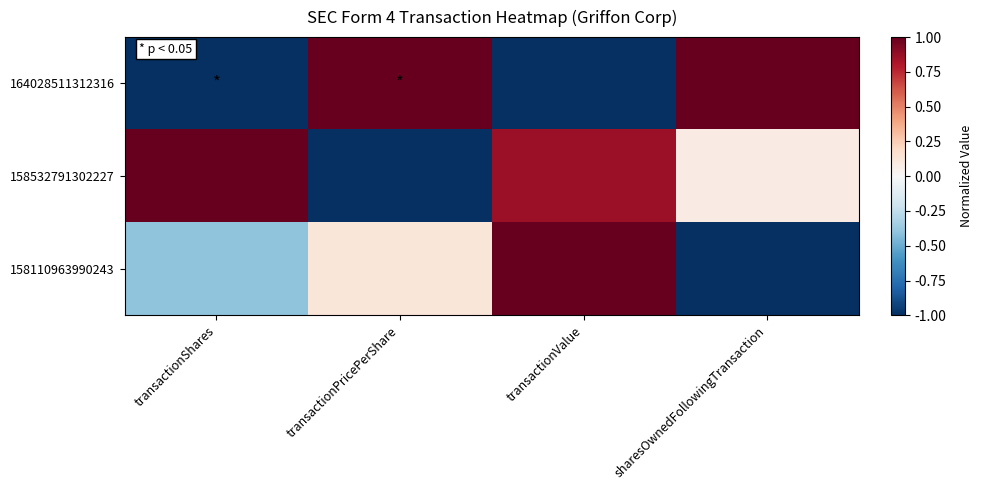

Between sharesOwnedFollowingTransaction and transactionValue, which is larger?

sharesOwnedFollowingTransaction